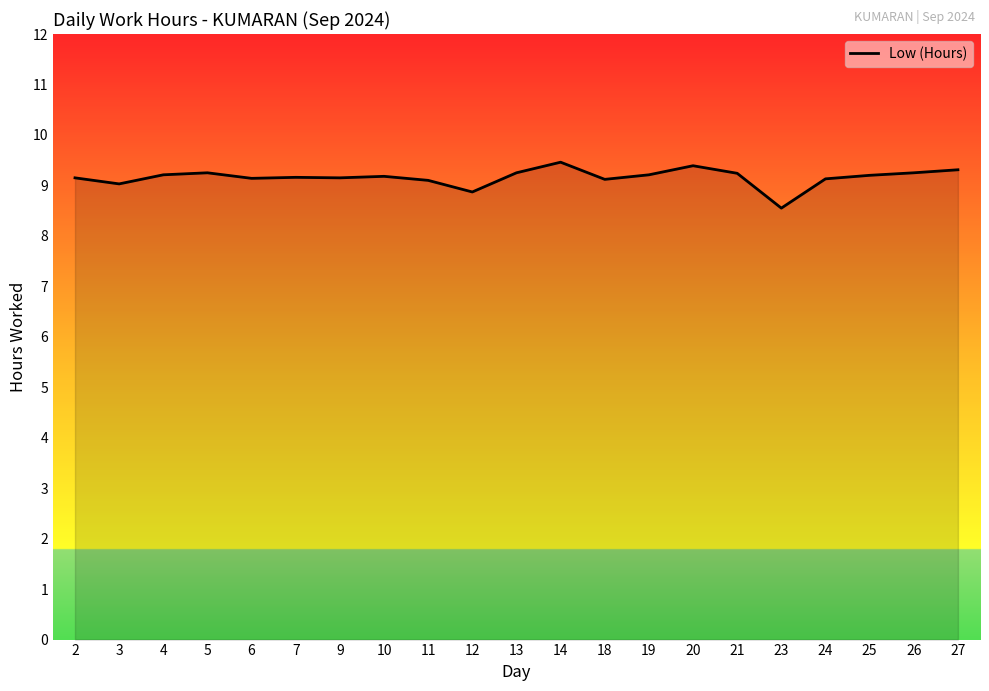

Which has a higher value, 21 or 23?

21